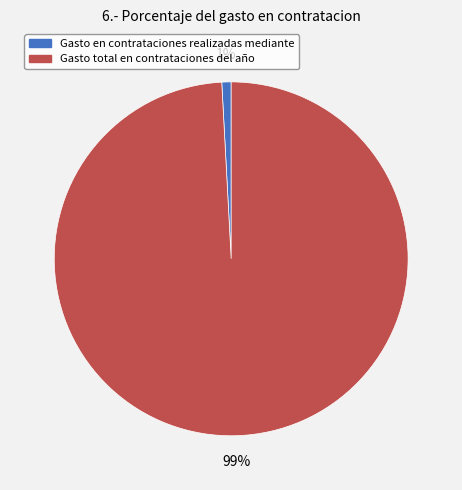

Do Gasto total en contrataciones del año and Gasto en contrataciones realizadas mediante together represent more than half of the pie?

Yes